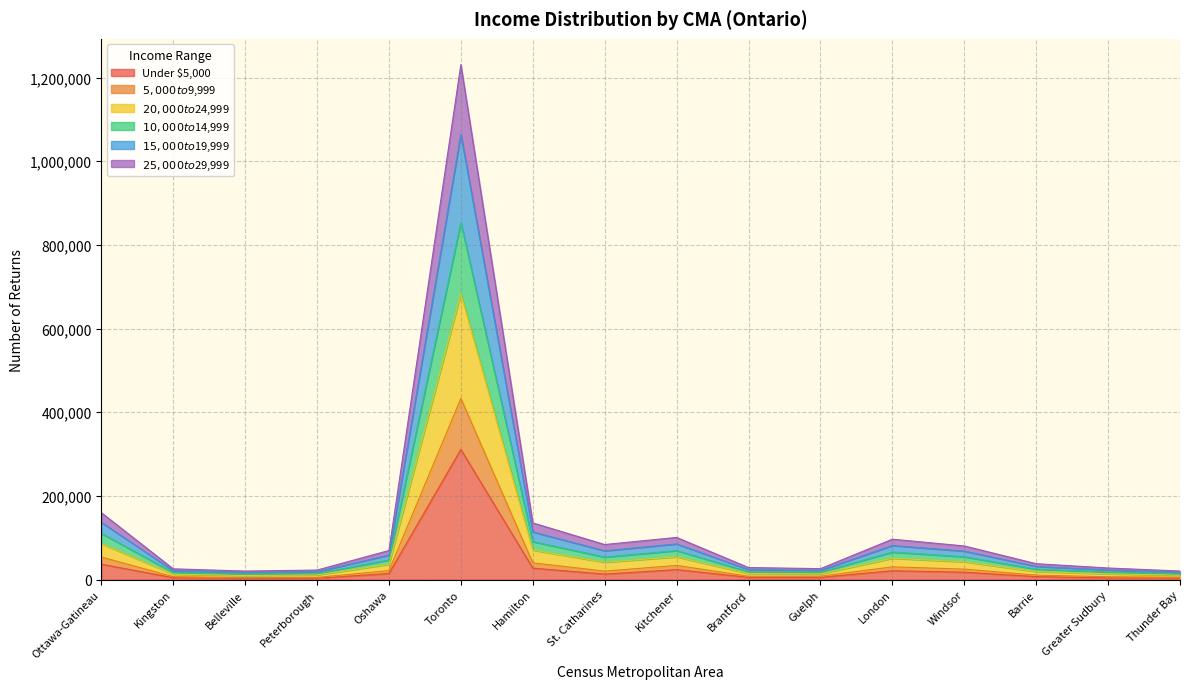

Which category has the lowest value across all series?

Belleville